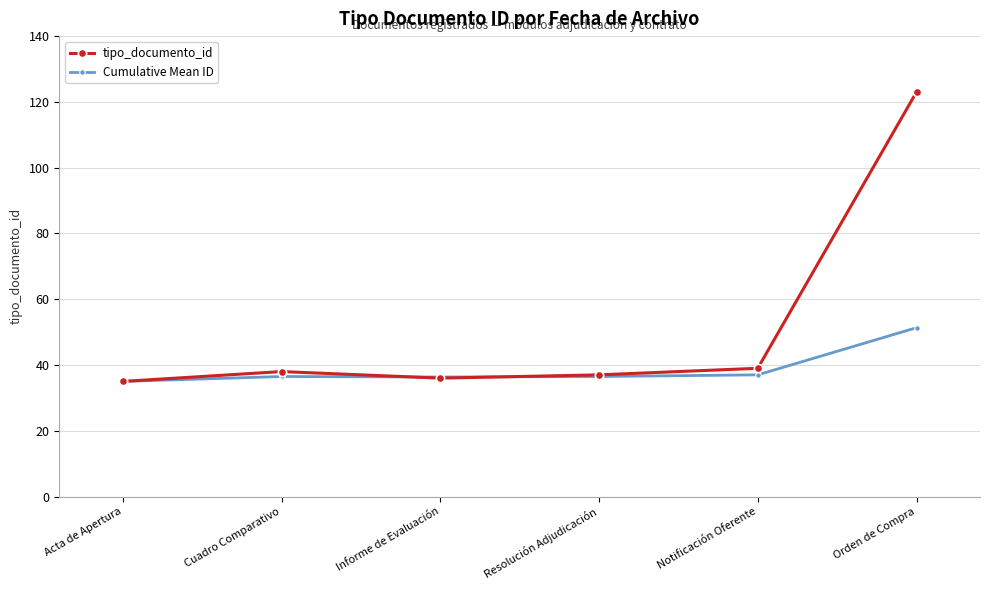

Which series has the largest total across all categories?

tipo_documento_id